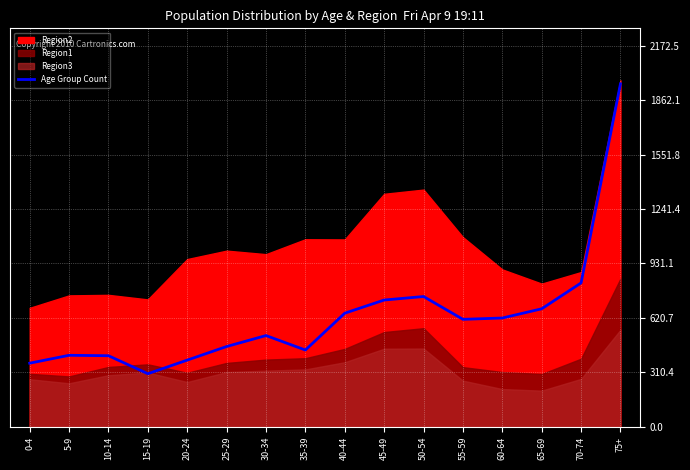

Approximately how many times larger is the value at 15-19 compared to 50-54?

0.4